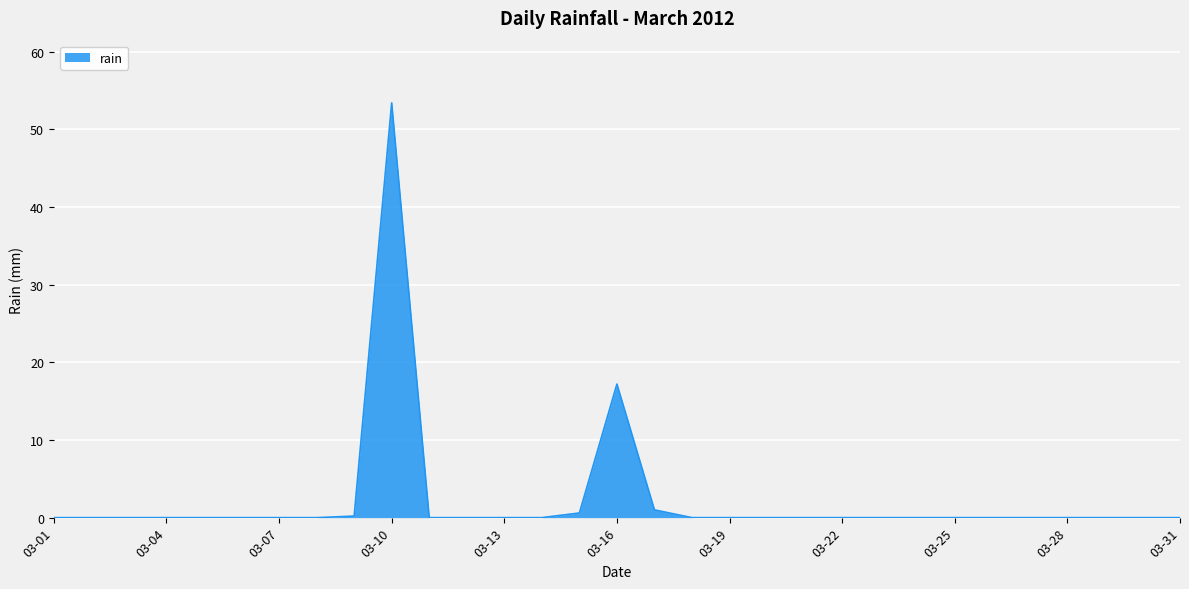

How many lines are shown in the chart?

1